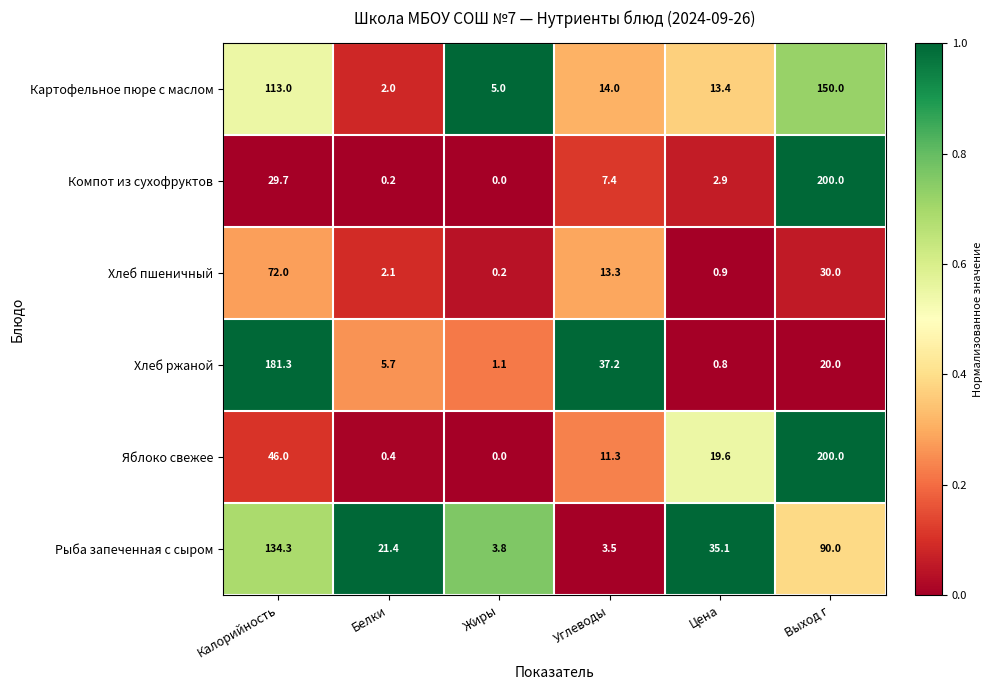

How many data points does each series have?

6